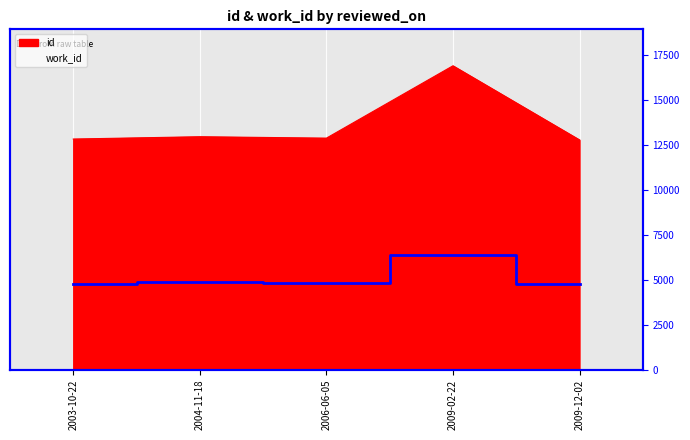

True or false: id has a value of 16884 at 2009-02-22.

True